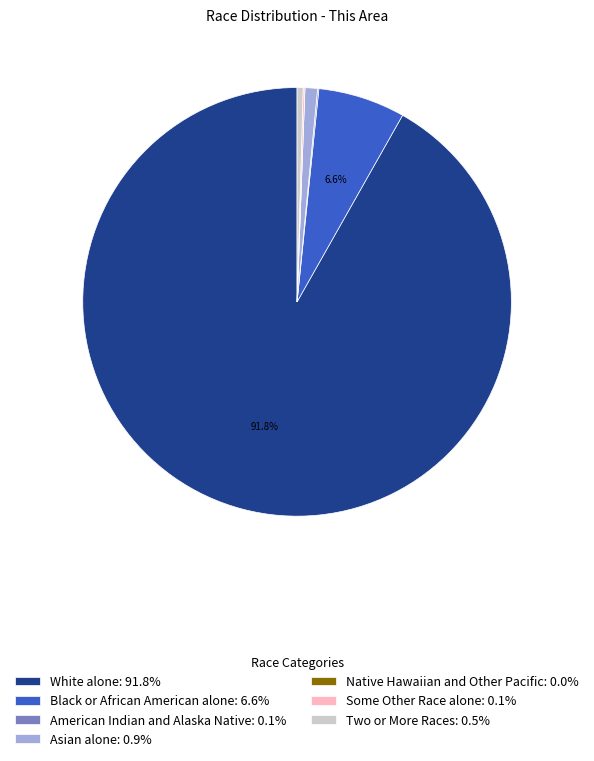

What percentage is NOT represented by White alone?

8.2%